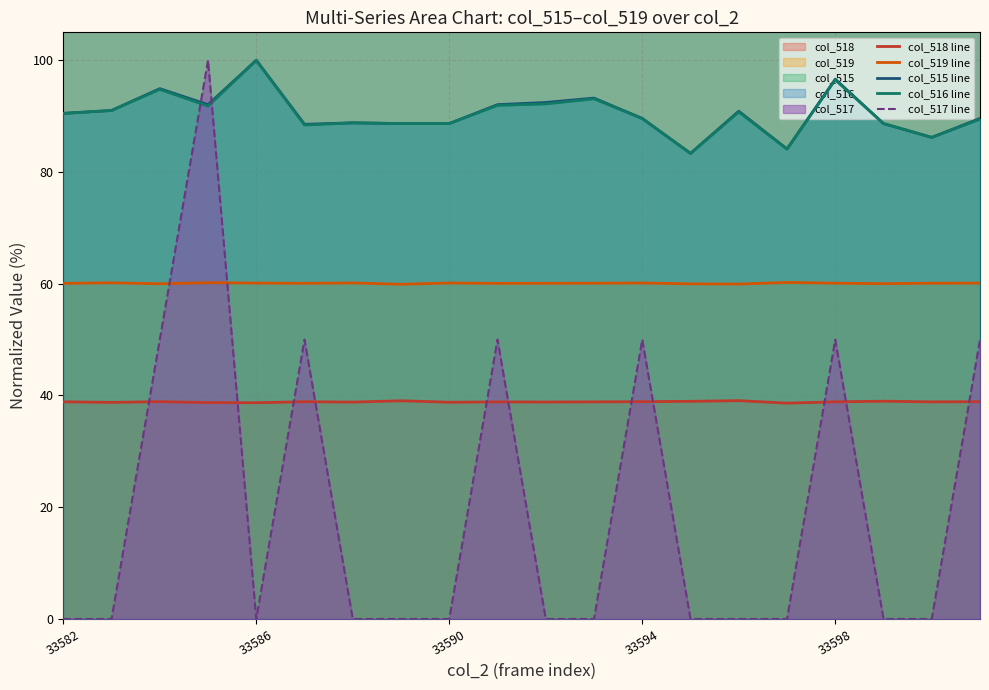

What is the difference between the maximum and minimum values in the col_518 line series?

0.4